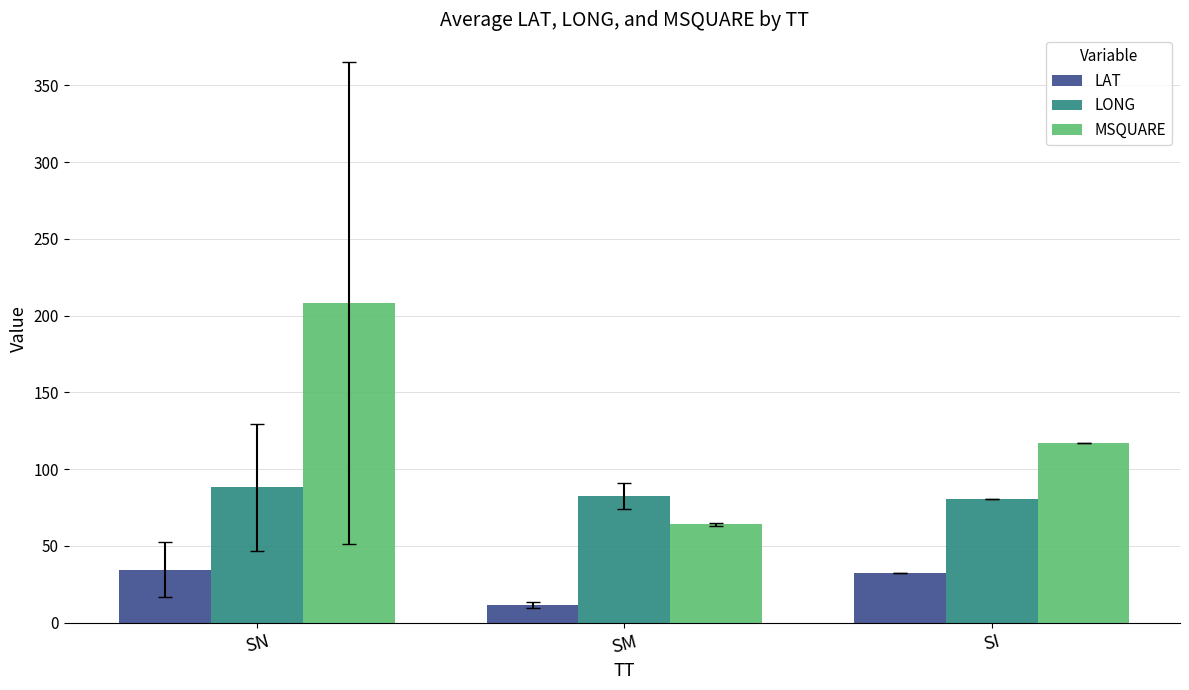

Read the MSQUARE value at SM.

64.2